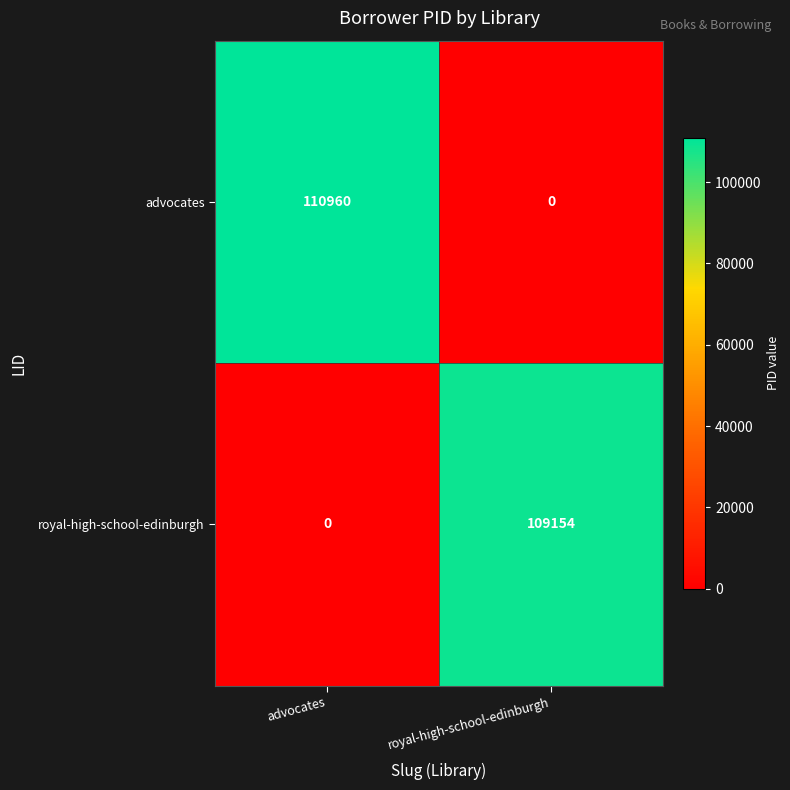

How many data points does each series have?

2